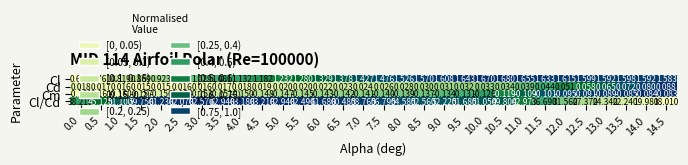

List the series in order of their peak value, highest first.

Cl/Cd, Cl, Cd, Cm